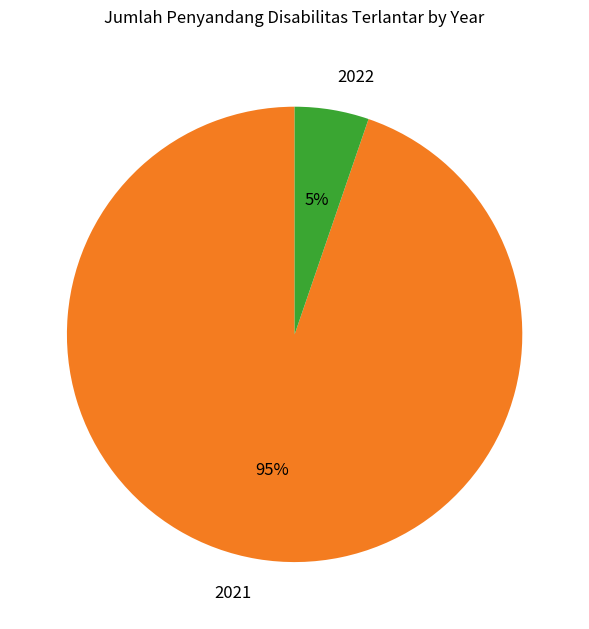

Is there a majority slice in this chart?

Yes